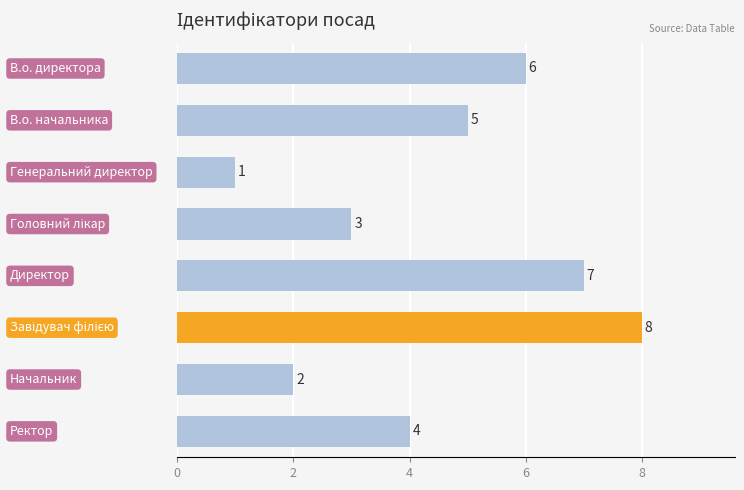

What is the maximum value shown in the chart?

8